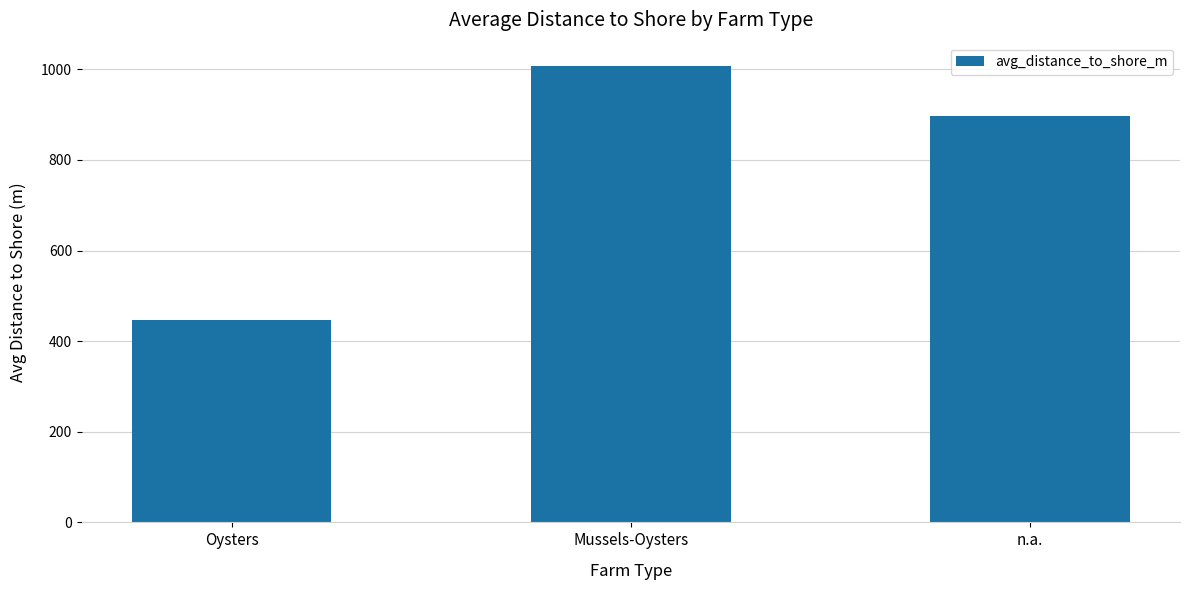

What is the value of the 3rd bar from the left?

896.9